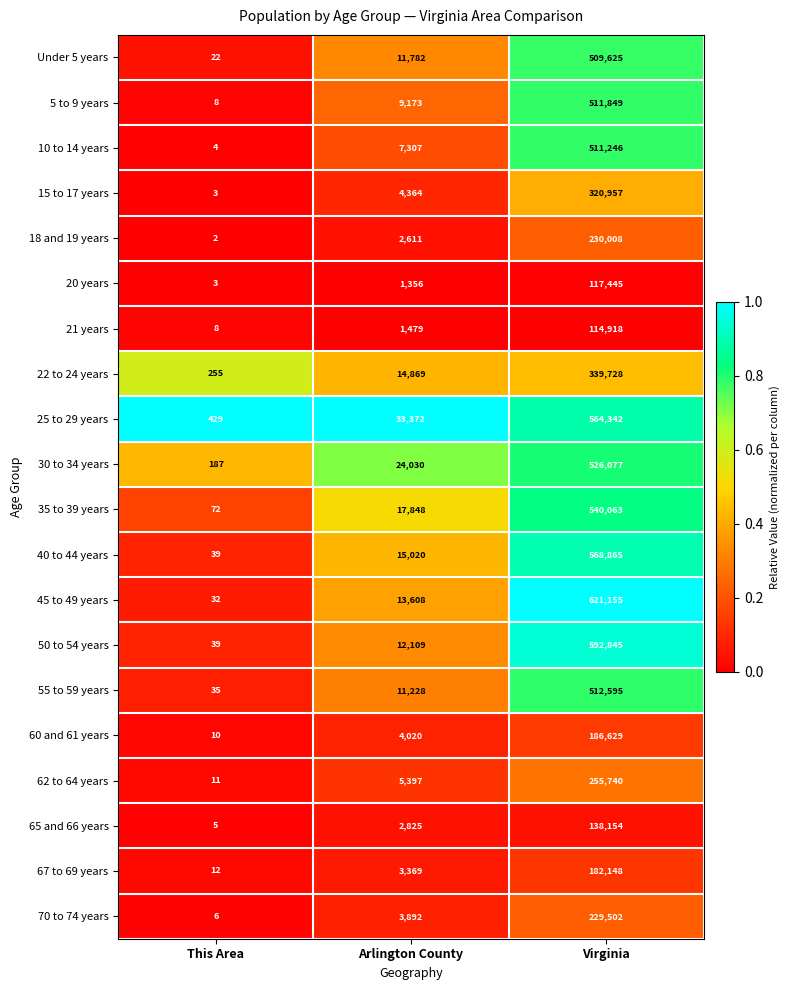

At which category is the sum across all series the highest?

Virginia